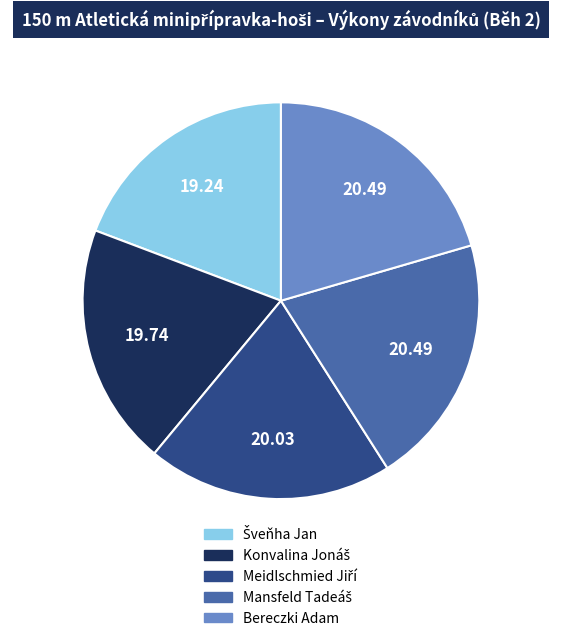

Is there any slice that represents more than half of the pie?

No